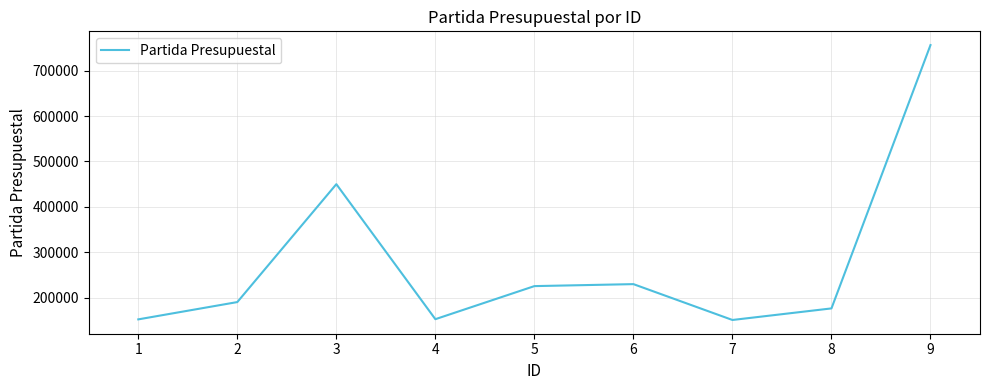

What is the difference between the values at 2 and 7?

39443.1